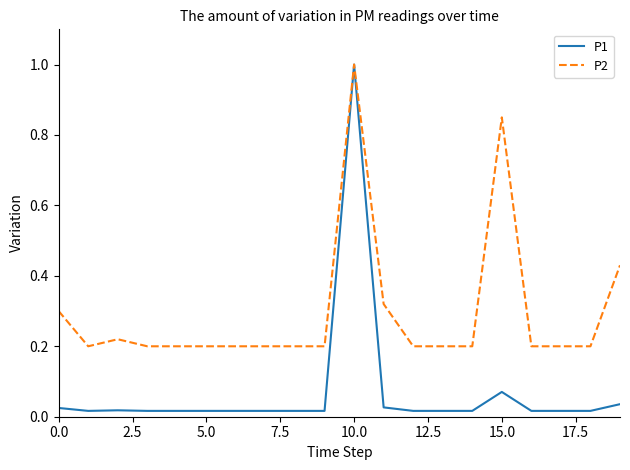

What is the highest value of the P2 series?

1.0